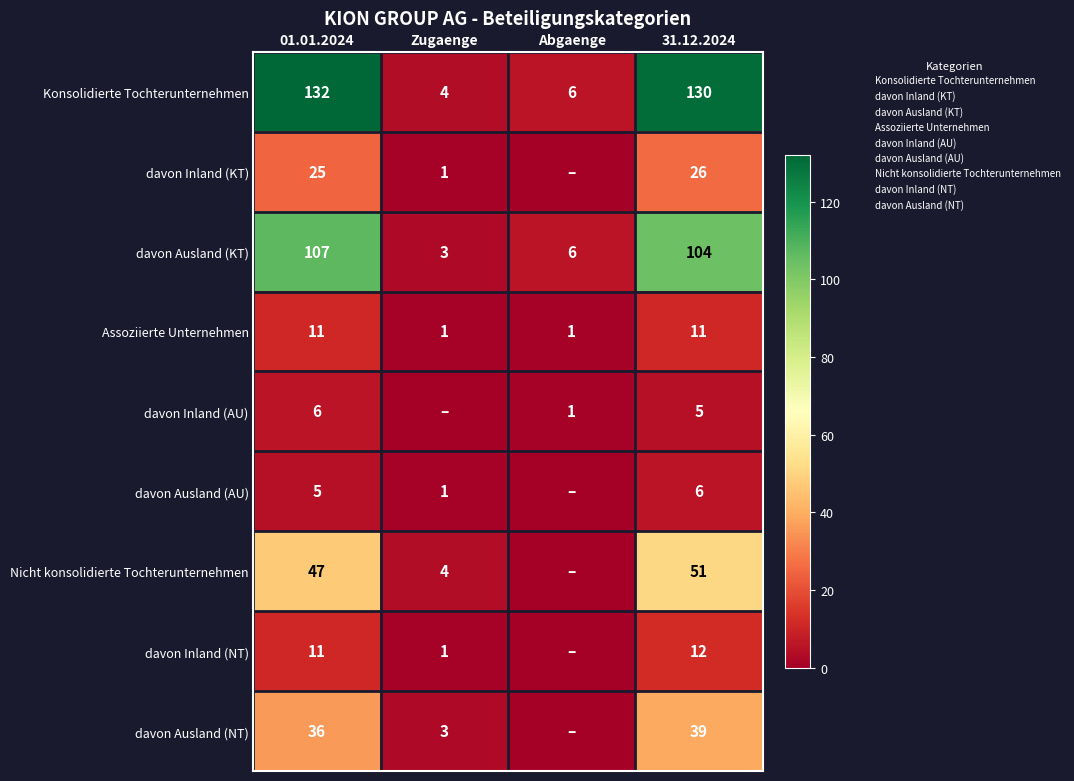

The value of Konsolidierte Tochterunternehmen at Abgaenge is 6. True or false?

True